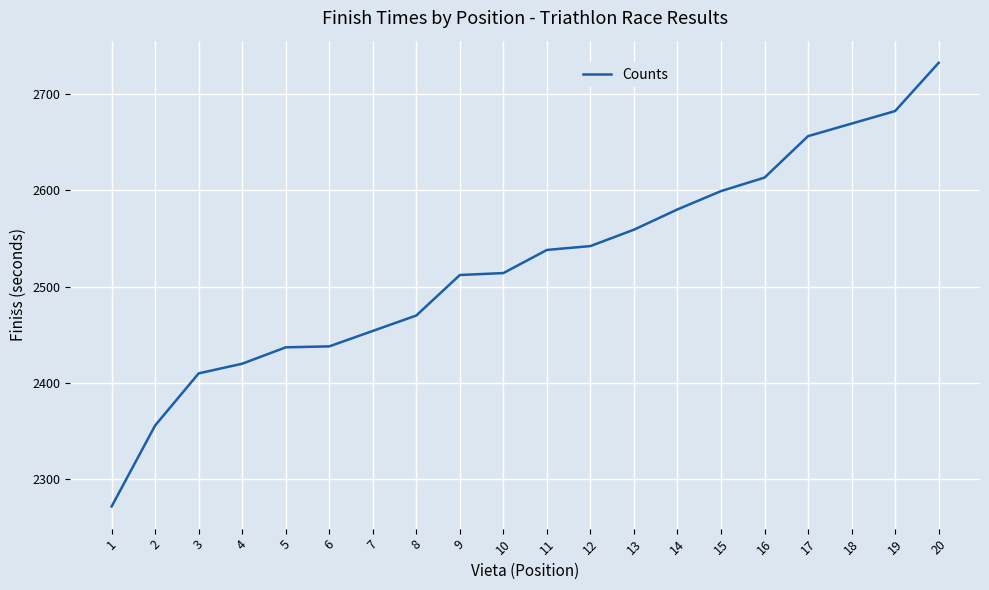

Count the number of categories in the chart.

20